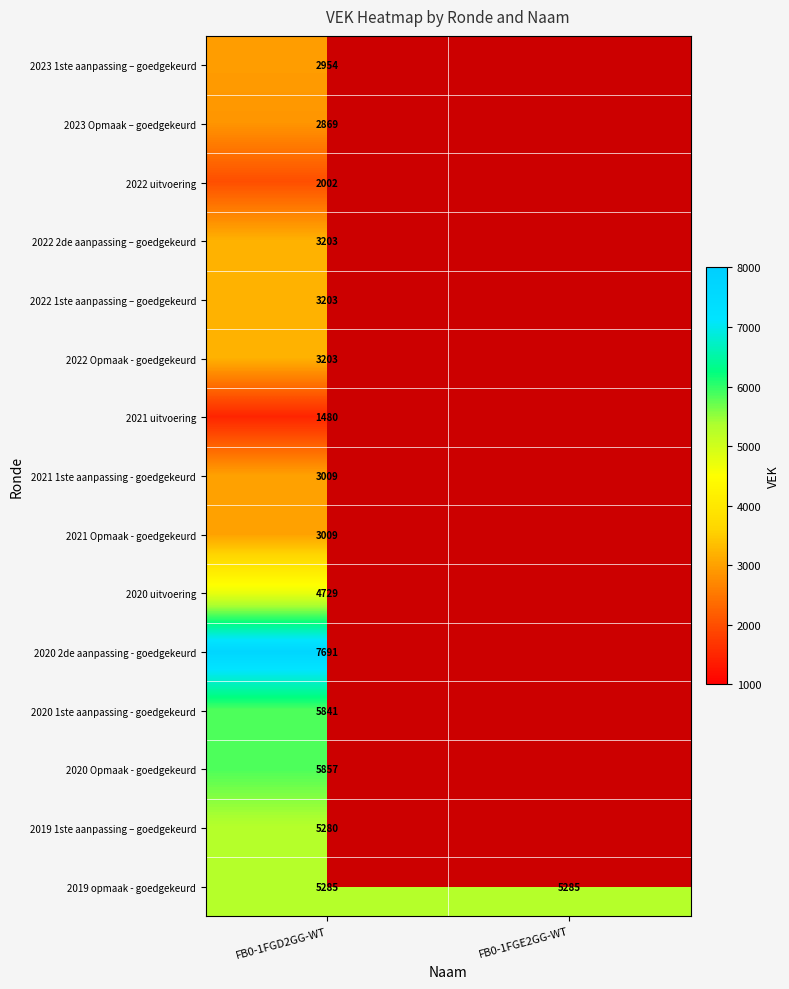

True or false: 2020 2de aanpassing - goedgekeurd has a value of 13086 at FB0-1FGD2GG-WT.

False